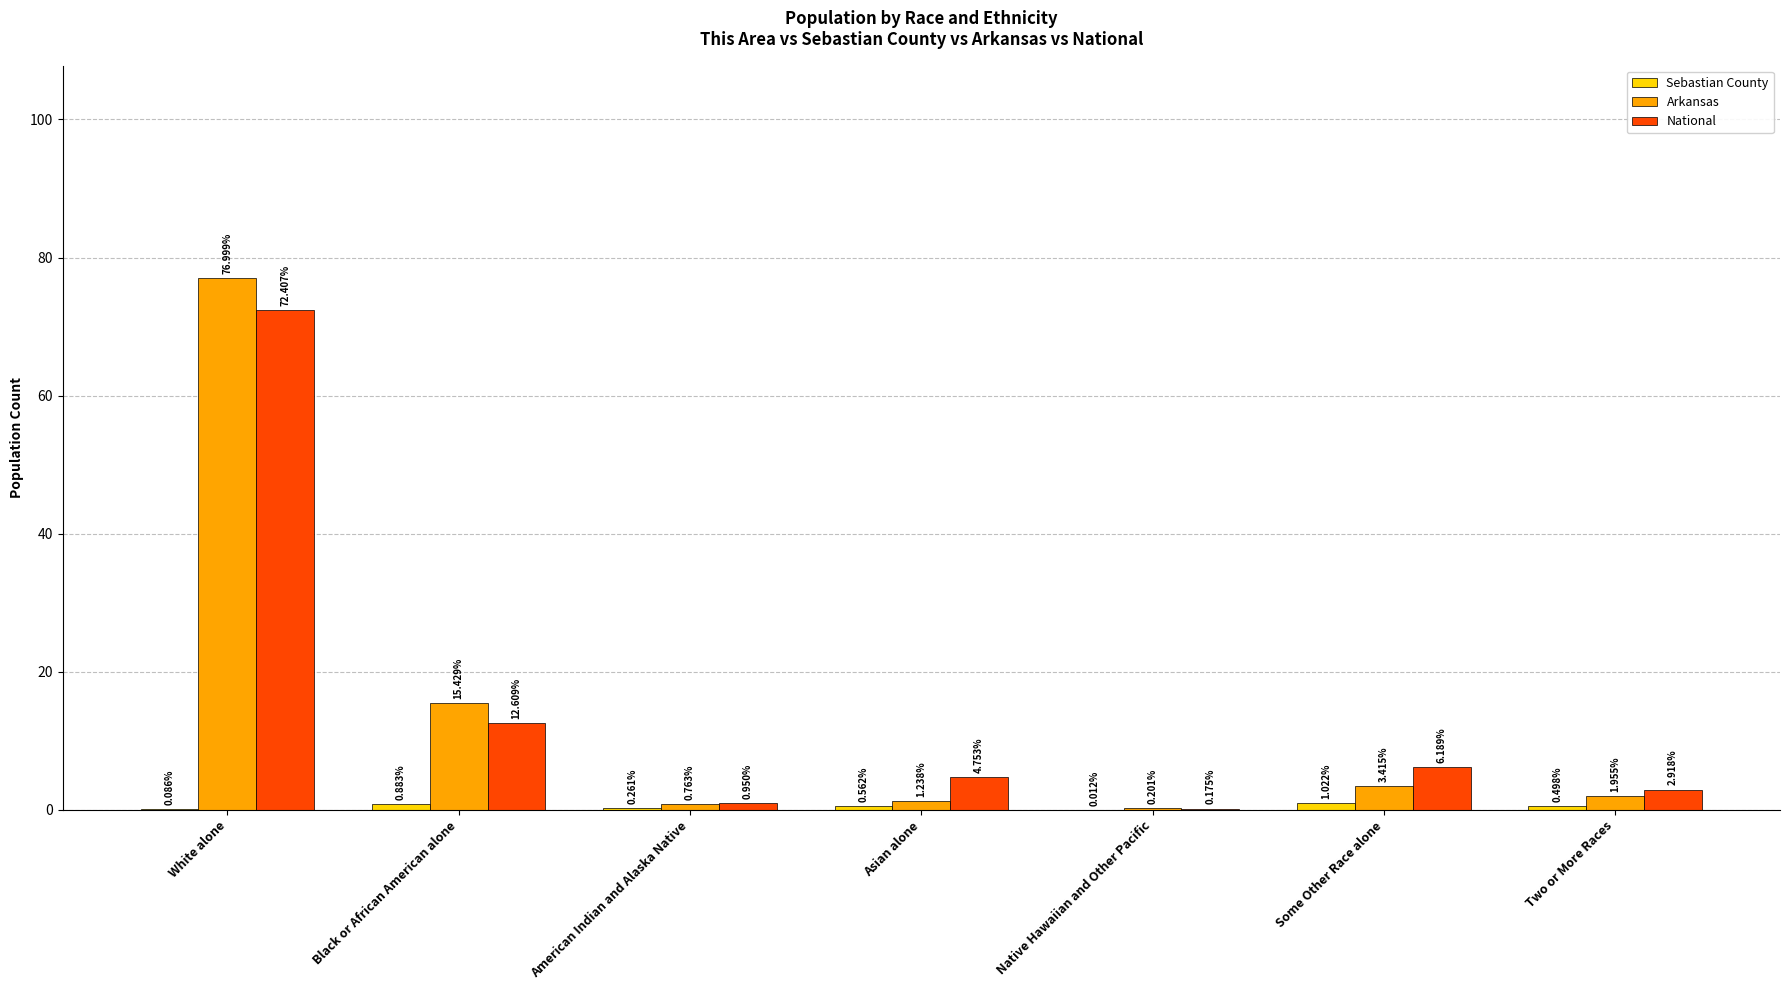

Where is National nearest to the value 36?

Black or African American alone